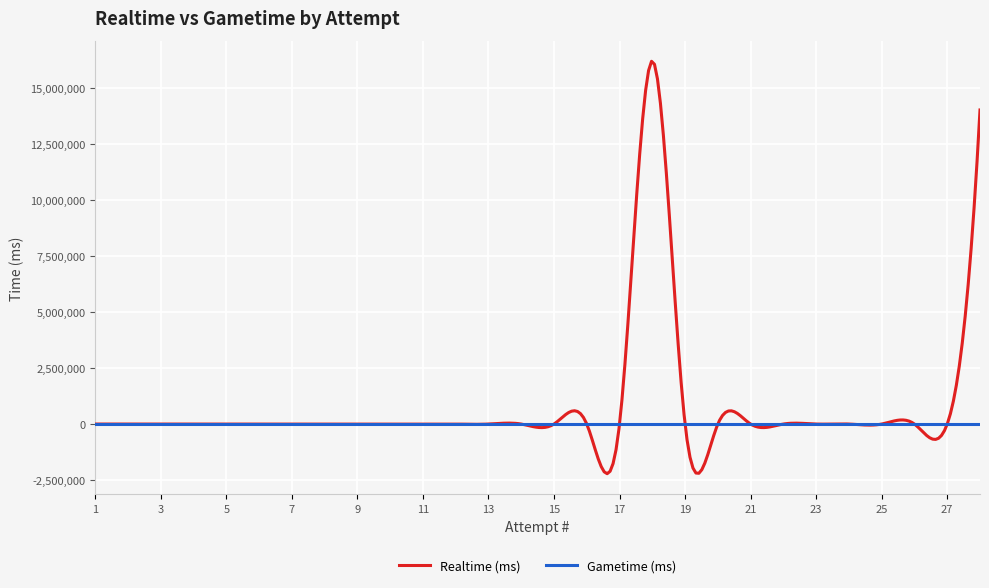

Rank the series by their maximum value, from lowest to highest.

Gametime (ms), Realtime (ms)